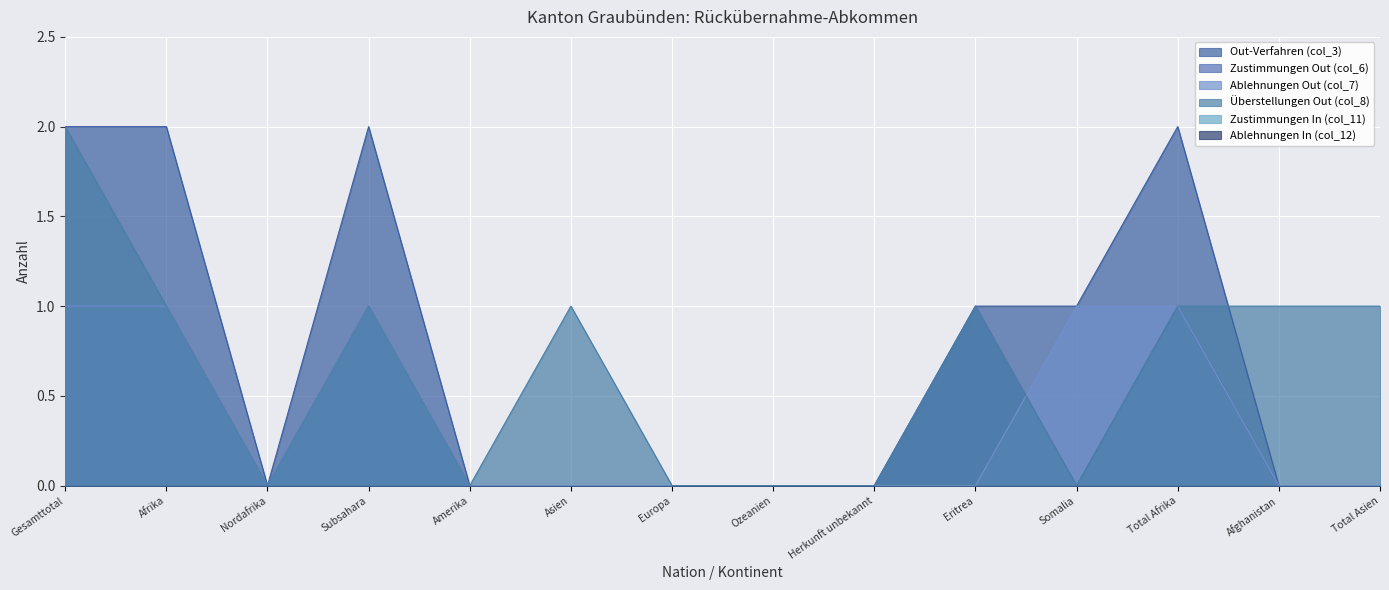

Reading left to right, list all the values displayed in this chart.

Out-Verfahren (col_3): 2	2	0	2	0	0	0	0	0	1	1	2	0	0
Zustimmungen Out (col_6): 1	1	0	1	0	0	0	0	0	1	0	1	0	0
Ablehnungen Out (col_7): 1	1	0	1	0	0	0	0	0	0	1	1	0	0
Überstellungen Out (col_8): 2	1	0	1	0	1	0	0	0	1	0	1	1	1